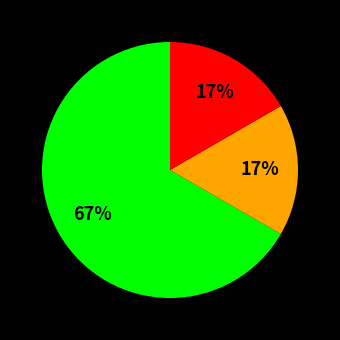

Is there a majority slice in this chart?

Yes